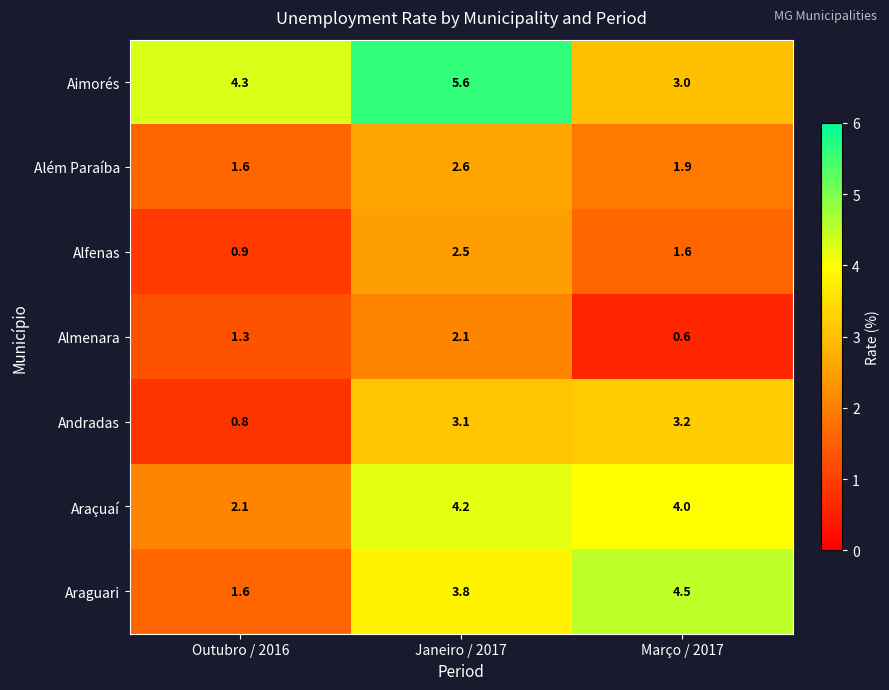

Rank the categories by Aimorés value from highest to lowest.

Janeiro / 2017, Outubro / 2016, Março / 2017